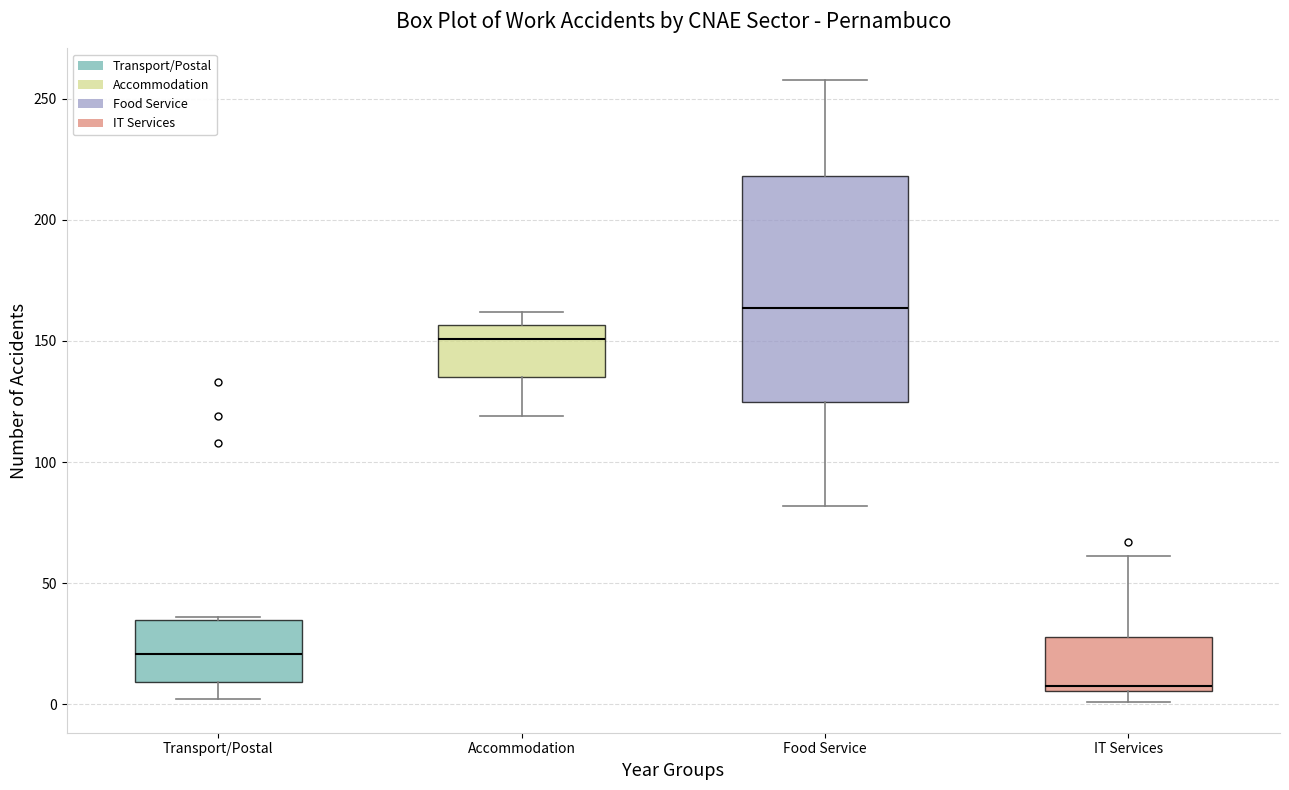

Reading left to right, read every box against the y-axis: the position of its median line, the range the box covers, and the ends of its whiskers. The values are not printed on the chart, so give them approximately, as read against the axis.

Transport/Postal: median 20, box 10 to 35, whiskers 0 to 35
Accommodation: median 150, box 135 to 155, whiskers 120 to 160
Food Service: median 165, box 125 to 220, whiskers 80 to 260
IT Services: median 10, box 5 to 30, whiskers 0 to 60